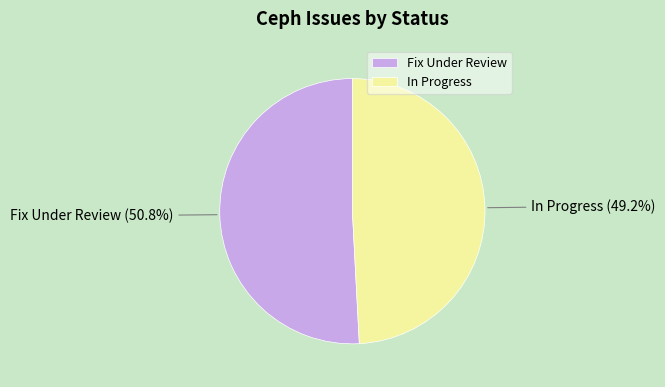

To the nearest percent, what is the difference between the Fix Under Review and In Progress slice percentages?

2%